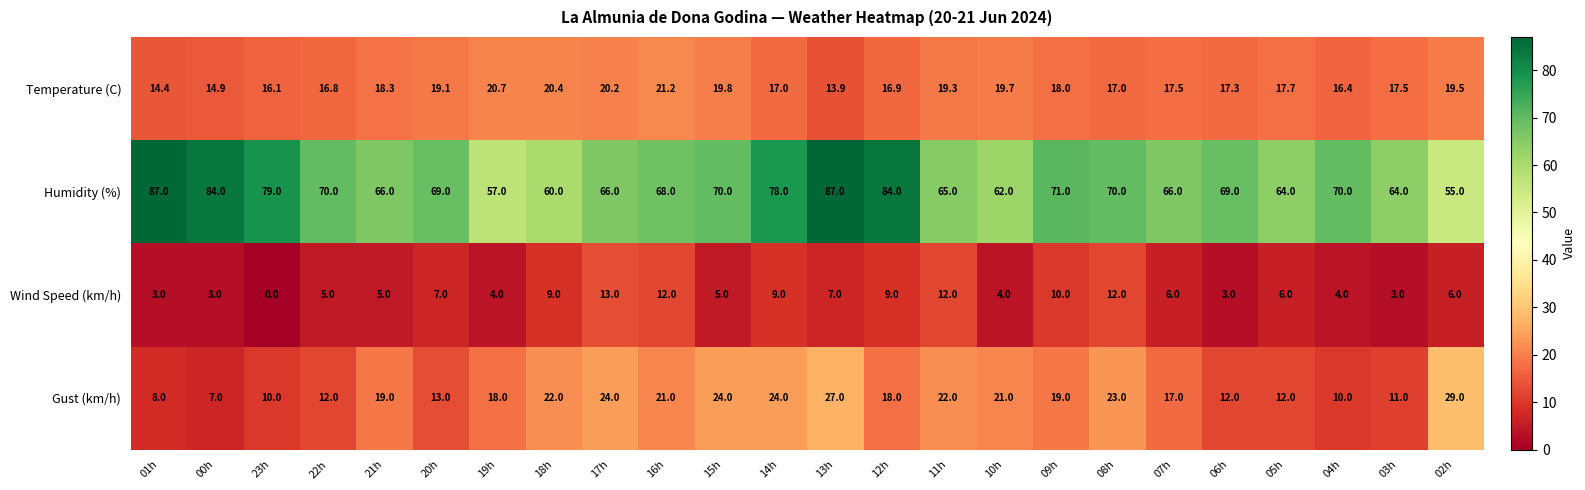

At 17h, list the series in order from smallest to largest.

Wind Speed (km/h), Temperature (C), Gust (km/h), Humidity (%)